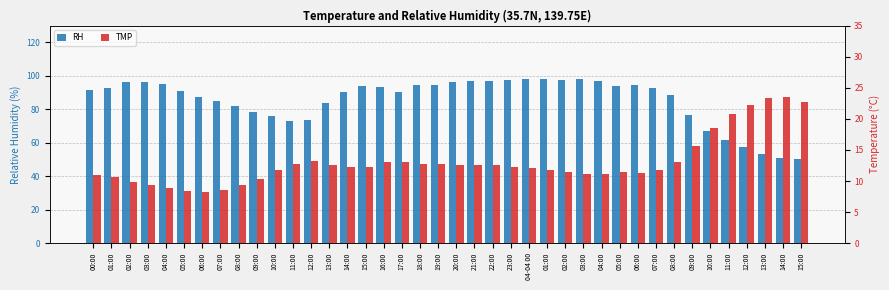

Rank the series by their maximum value, from lowest to highest.

TMP, RH